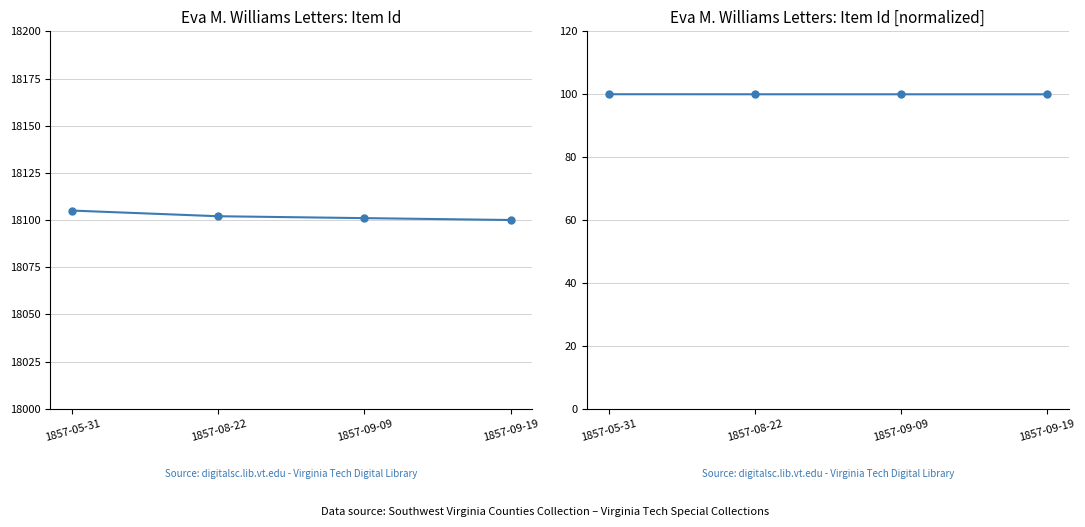

True or false: Item Id has more than 0 points higher than both neighbors.

False